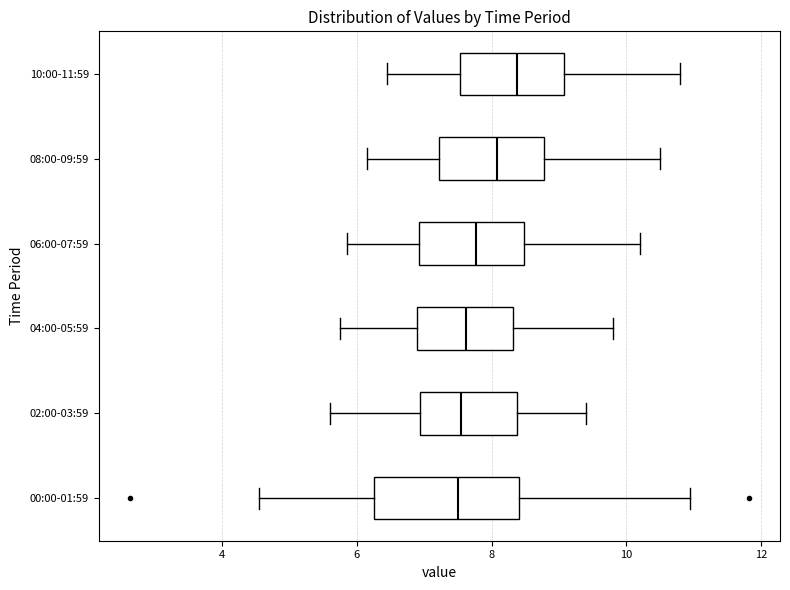

Reading bottom to top, read every box against the x-axis: the position of its median line, the range the box covers, and the ends of its whiskers. The values are not printed on the chart, so give them approximately, as read against the axis.

00:00-01:59: median 7.6, box 6.2 to 8.4, whiskers 4.6 to 11.0
02:00-03:59: median 7.6, box 7.0 to 8.4, whiskers 5.6 to 9.4
04:00-05:59: median 7.6, box 6.8 to 8.4, whiskers 5.8 to 9.8
06:00-07:59: median 7.8, box 7.0 to 8.4, whiskers 5.8 to 10.2
08:00-09:59: median 8.0, box 7.2 to 8.8, whiskers 6.2 to 10.6
10:00-11:59: median 8.4, box 7.6 to 9.0, whiskers 6.4 to 10.8